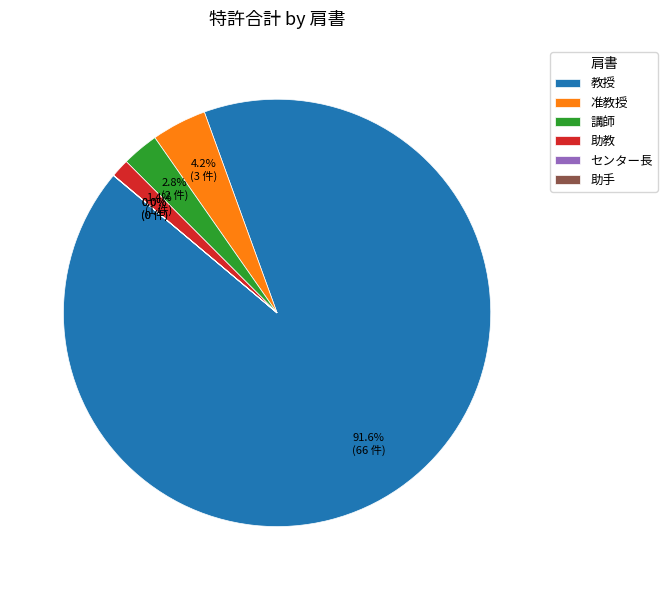

Which slice is the largest?

教授